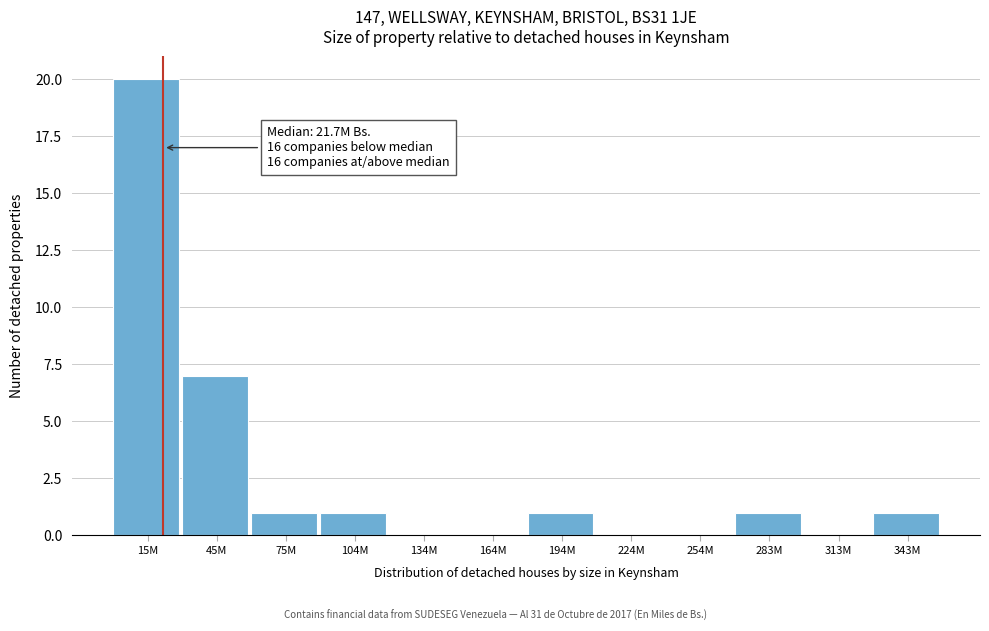

Reading left to right, list all the values displayed in this chart.

15M=20	45M=7	75M=1	104M=1	134M=0	164M=0	194M=1	224M=0	254M=0	283M=1	313M=0	343M=1